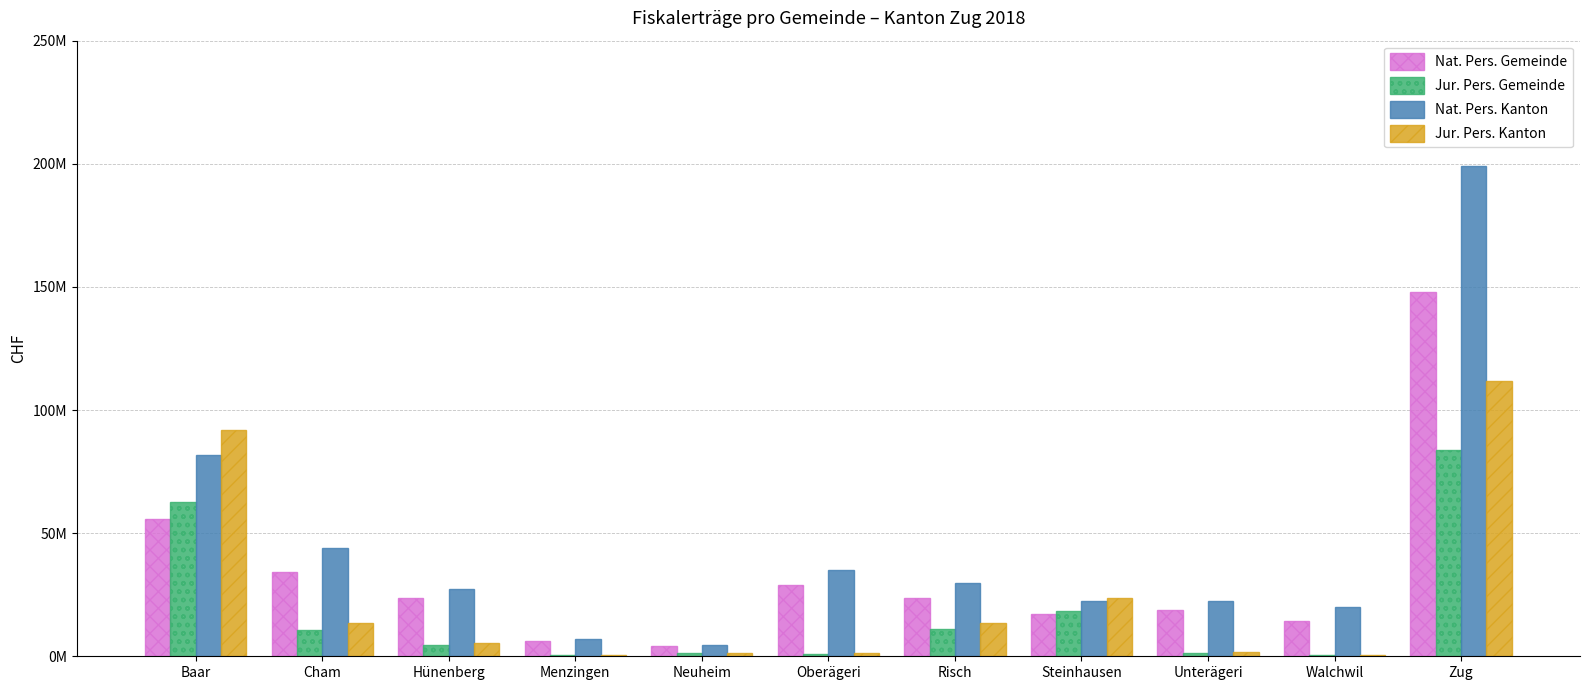

What are all the series names shown in the legend?

Nat. Pers. Gemeinde, Jur. Pers. Gemeinde, Nat. Pers. Kanton, Jur. Pers. Kanton